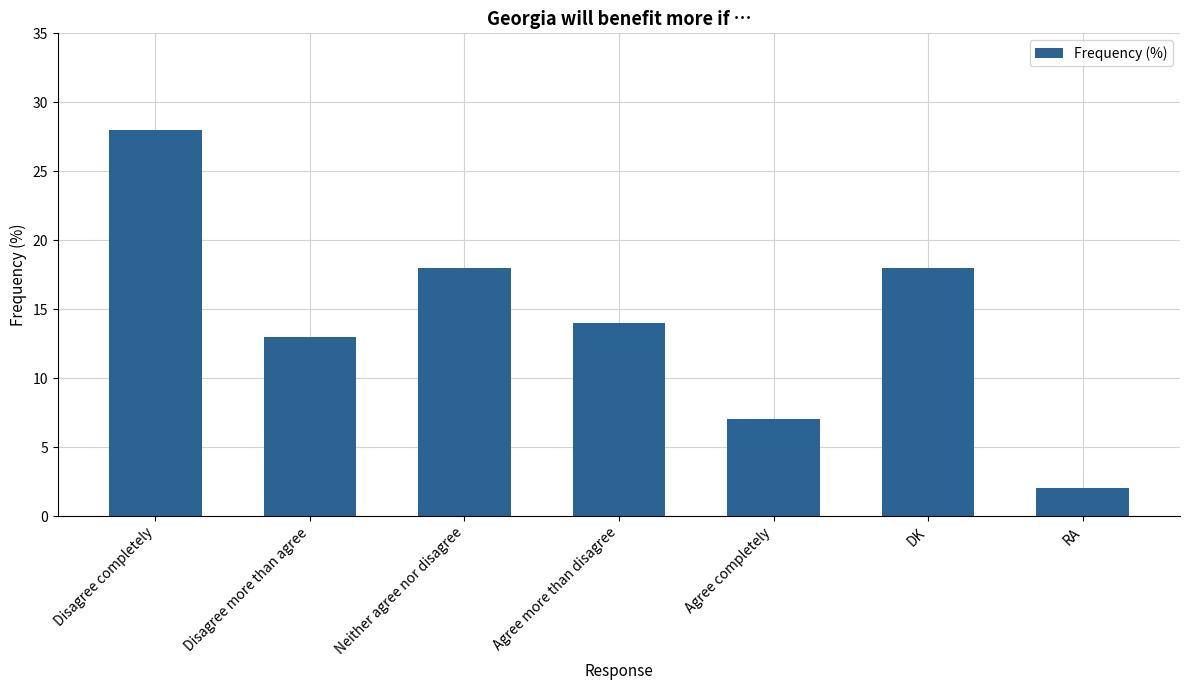

Where is the data nearest to the value 15?

Agree more than disagree